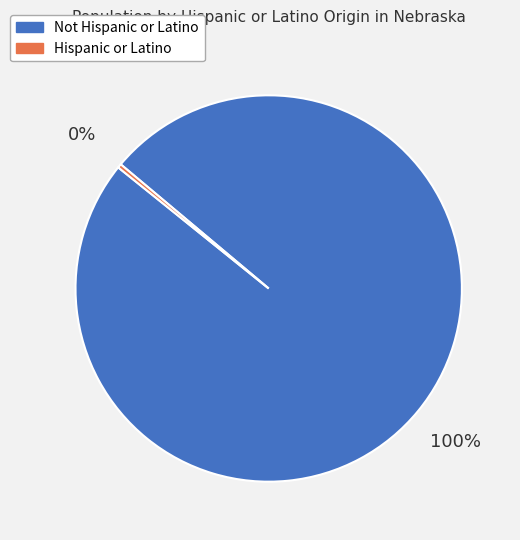

Is the sum of Not Hispanic or Latino and Hispanic or Latino greater than half?

Yes